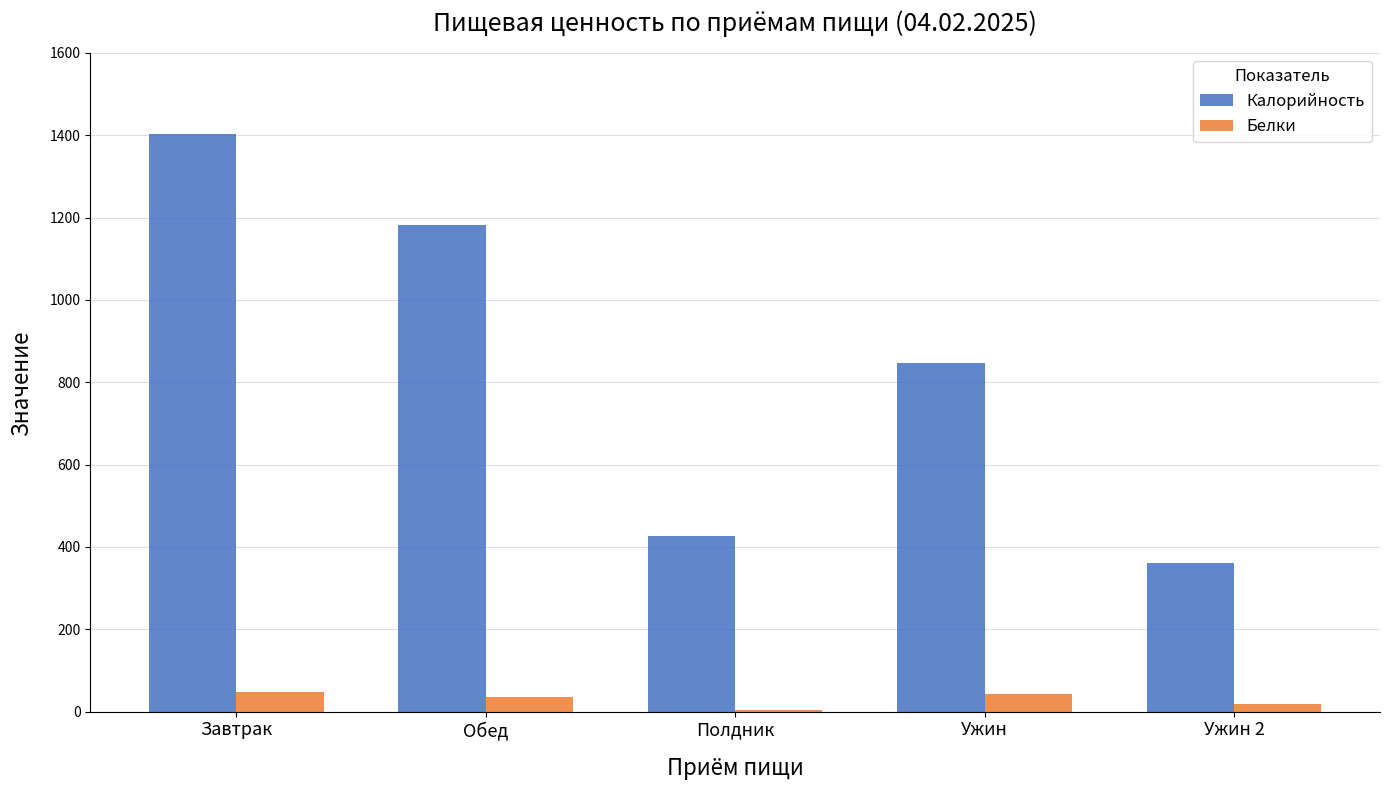

What is the average value of the Калорийность series?

843.4